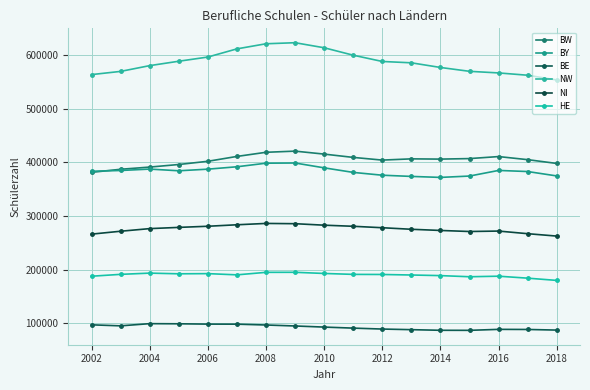

True or false: BE and NI intersect in this chart.

False